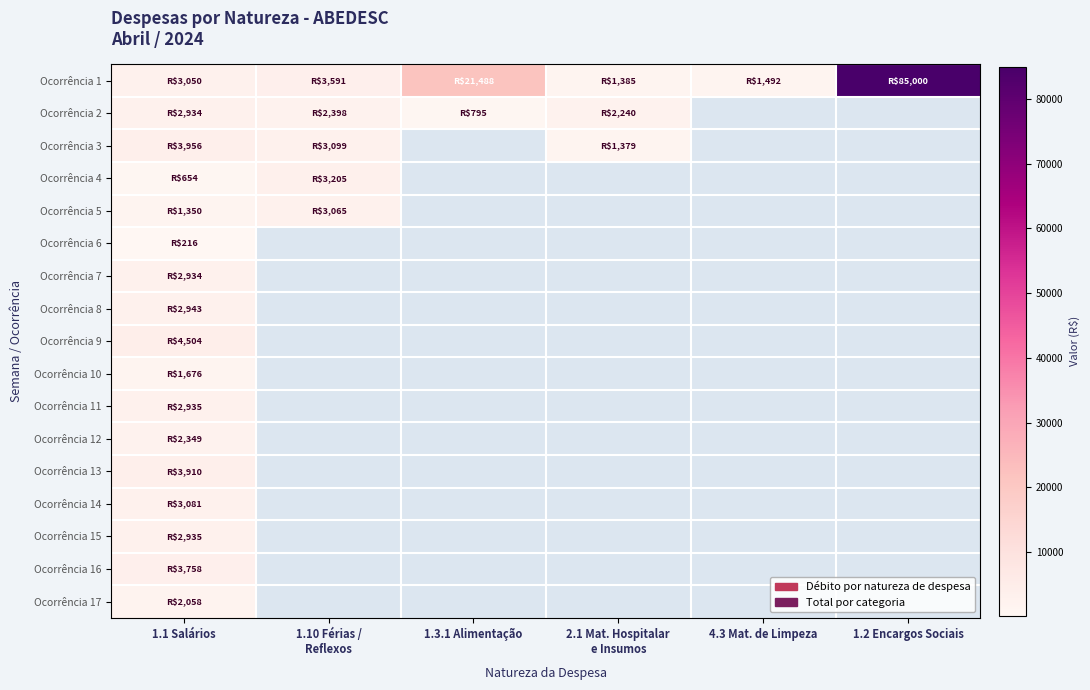

Which series has the largest total across all categories?

Ocorrência 1